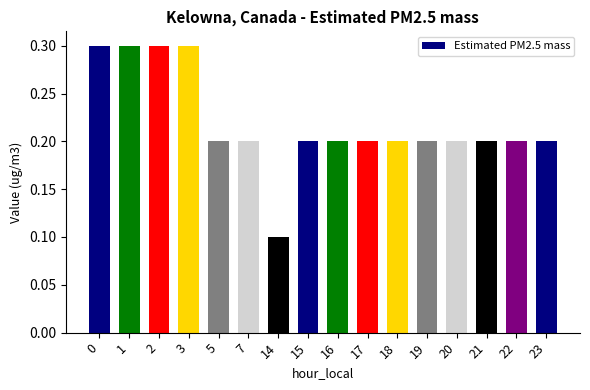

The value at 16 is 0.1. True or false?

False